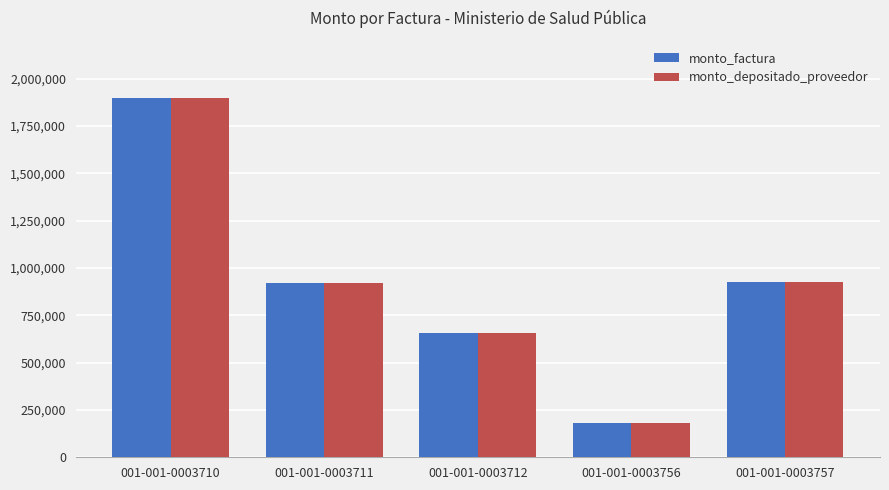

At which label does monto_depositado_proveedor reach its peak?

001-001-0003710